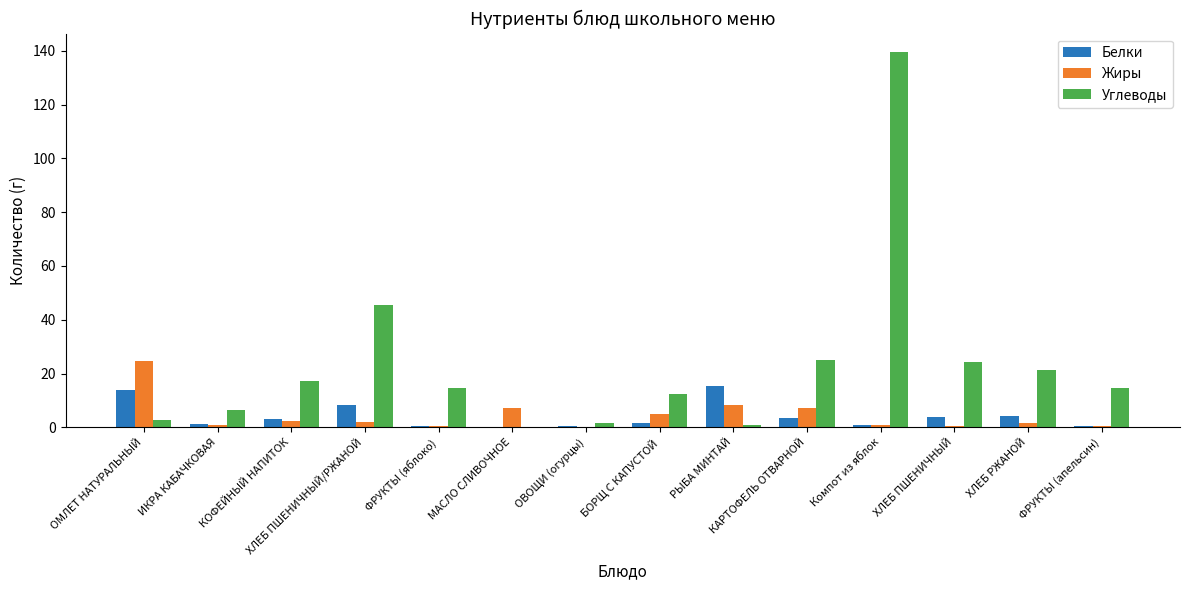

Read the Белки value at КАРТОФЕЛЬ ОТВАРНОЙ.

3.6